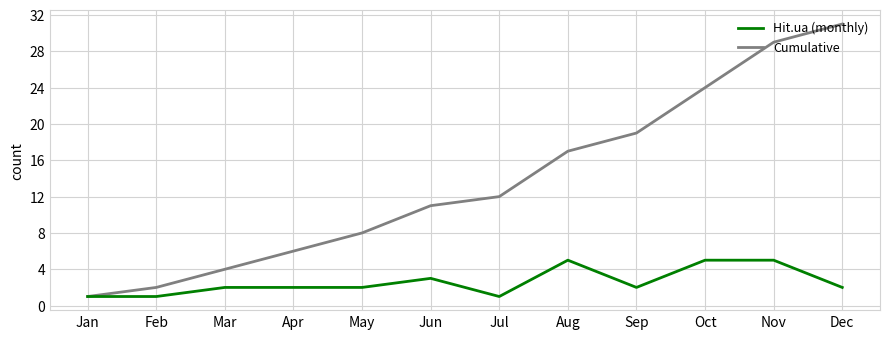

Does the chart display data point markers on the line(s)?

No